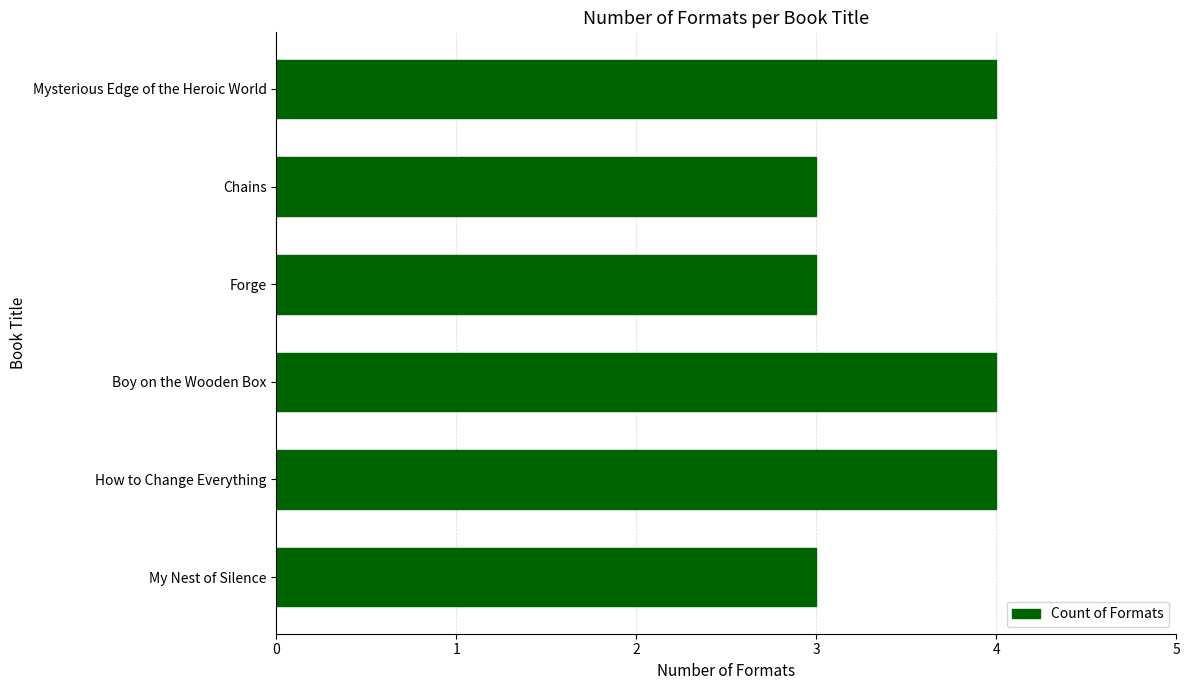

What is the change in value from My Nest of Silence to Mysterious Edge of the Heroic World?

+1